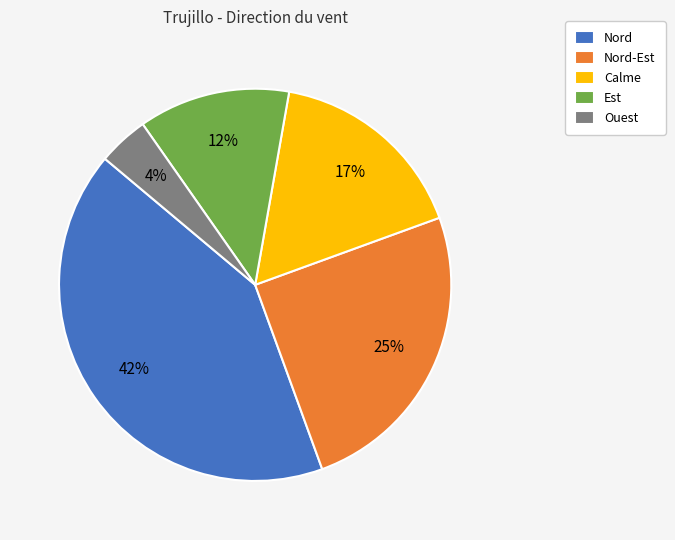

Is there any slice that represents more than half of the pie?

No